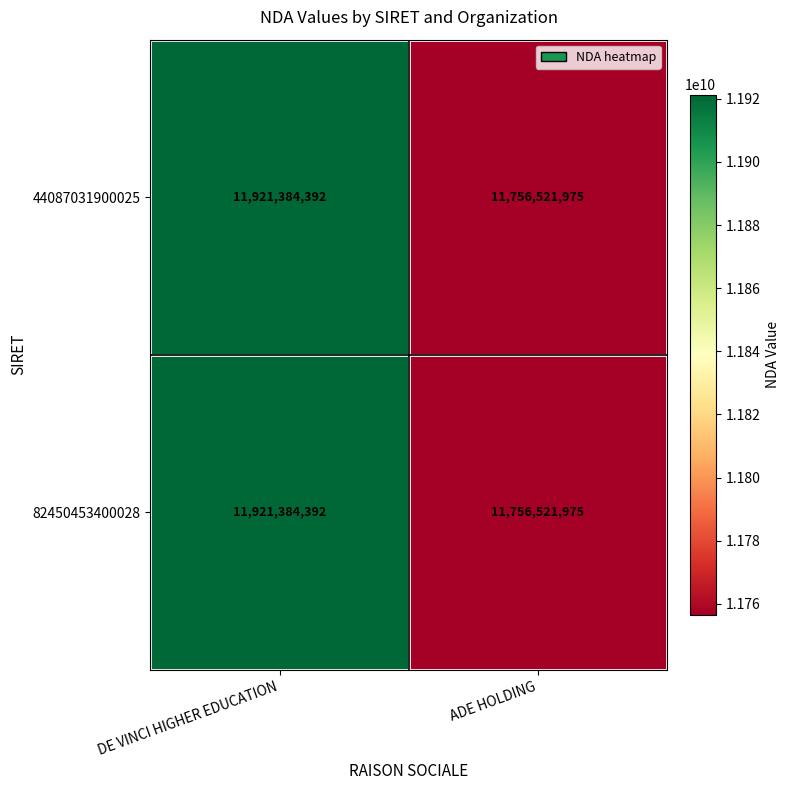

What is the sum of all 82450453400028 values?

23677906367